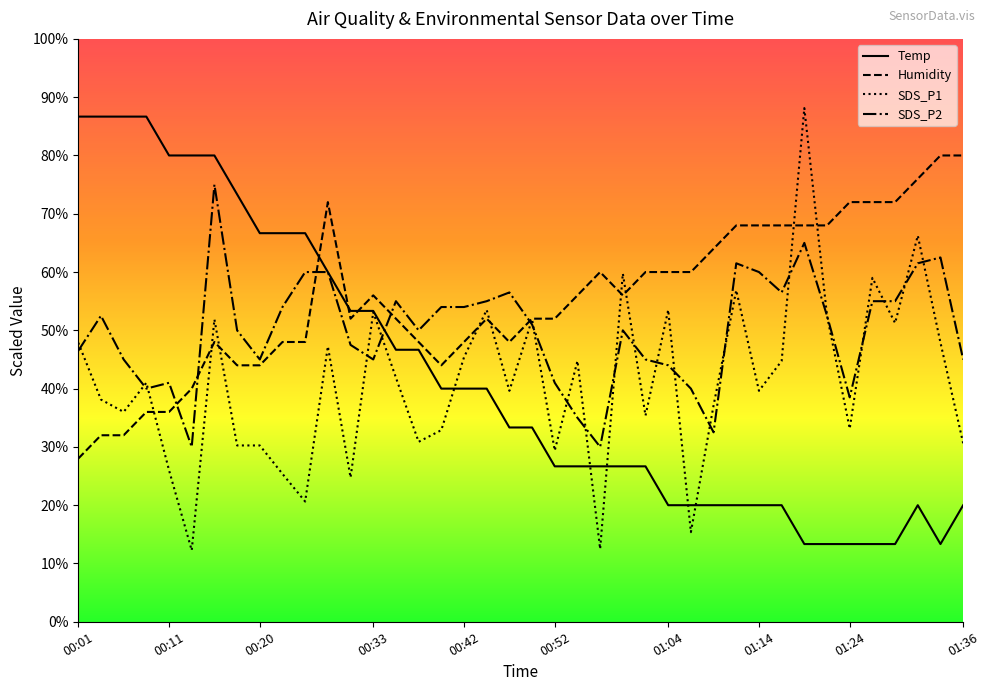

What is the approximate value of SDS_P2 at 01:07?

40.0